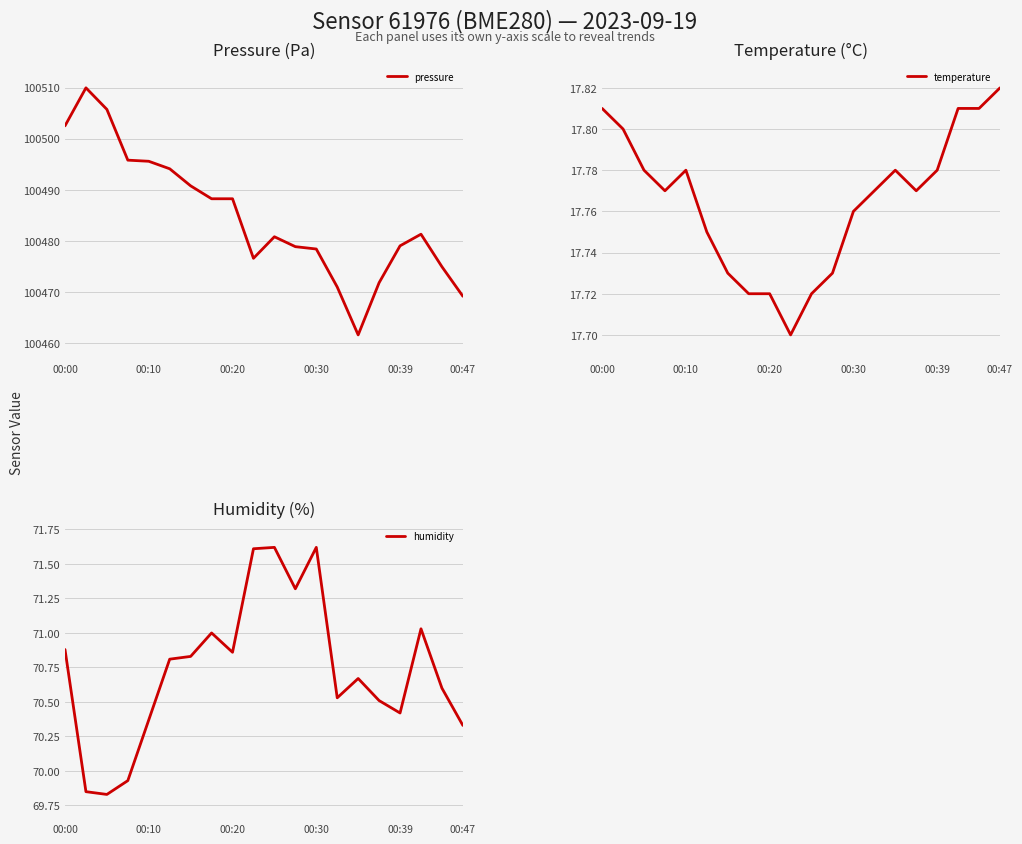

Reading left to right, transcribe all the data shown in this chart.

pressure: 100502.5	100509.9	100505.7	100495.8	100495.6	100494.1	100490.8	100488.2	100488.2	100476.6	100480.8	100478.8	100478.4	100470.9	100461.6	100471.8	100479.0	100481.3	100474.9	100469.1
temperature: 17.8	17.8	17.8	17.8	17.8	17.8	17.7	17.7	17.7	17.7	17.7	17.7	17.8	17.8	17.8	17.8	17.8	17.8	17.8	17.8
humidity: 70.9	69.8	69.8	69.9	70.4	70.8	70.8	71.0	70.9	71.6	71.6	71.3	71.6	70.5	70.7	70.5	70.4	71.0	70.6	70.3